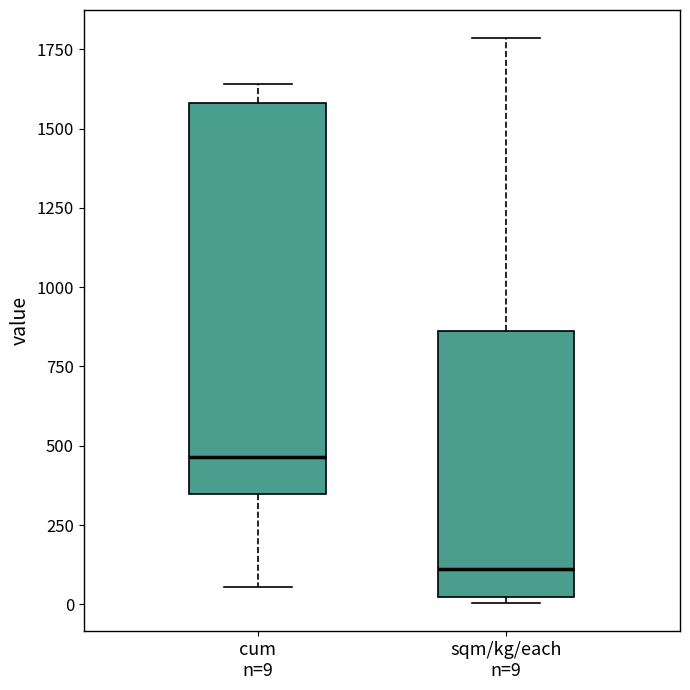

Which box's median line is the highest?

cum n=9